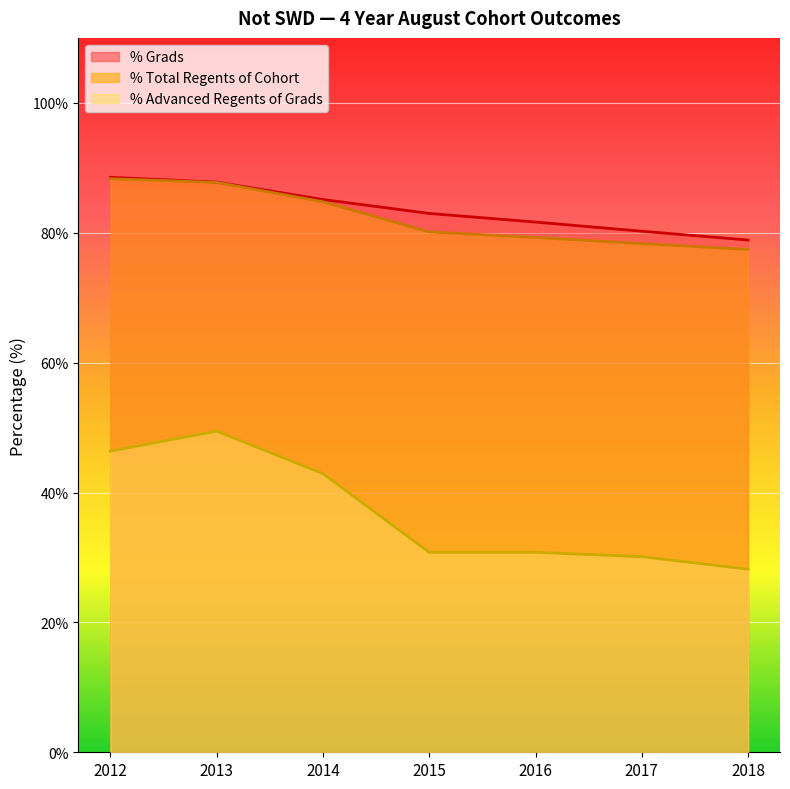

How many series are shown in this chart?

3